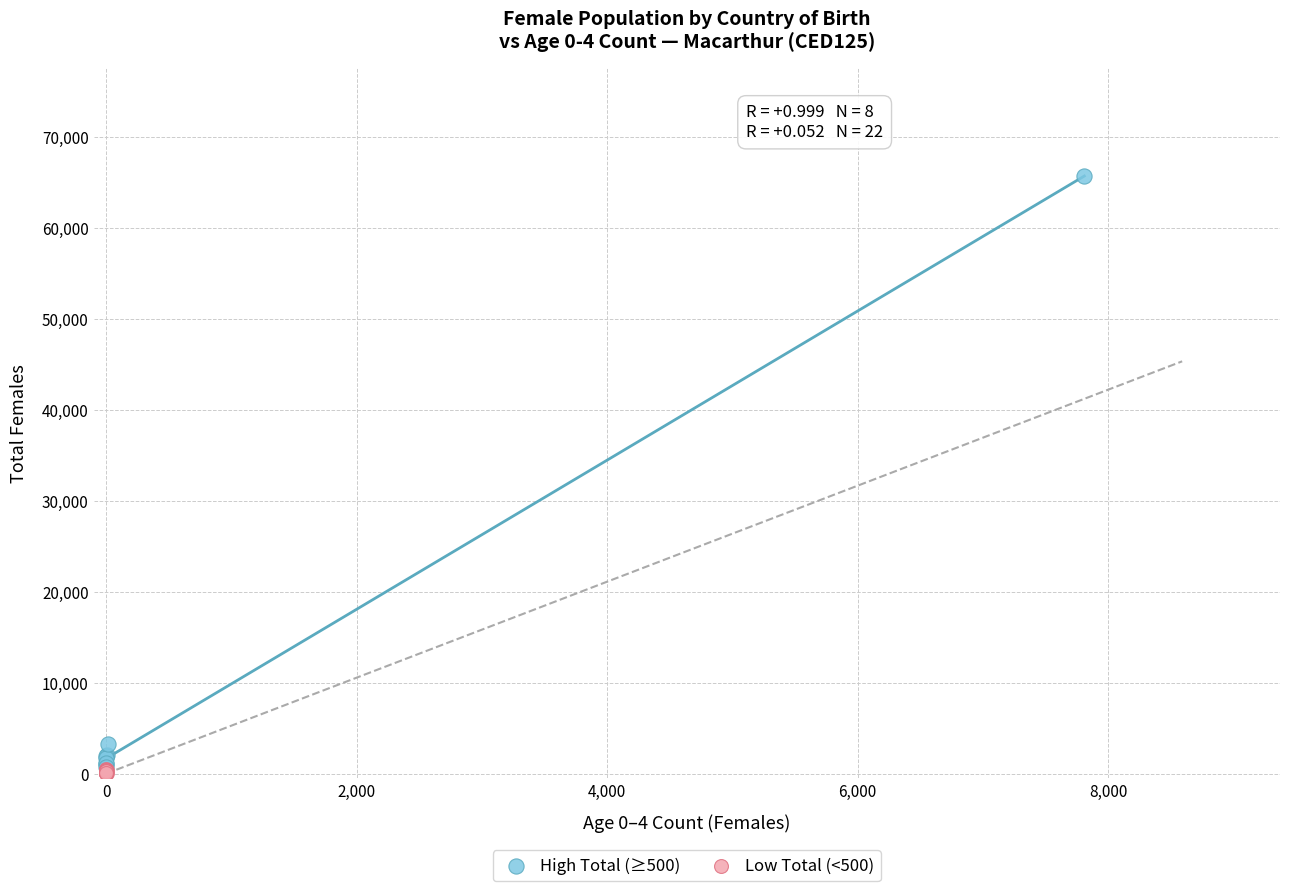

Which series contains the lowest Y value?

Low Total (<500)